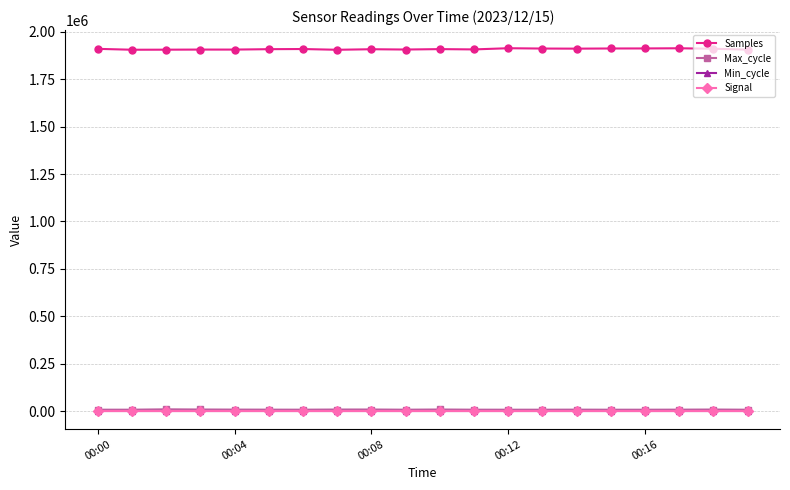

What are all the series names shown in the legend?

Samples, Max_cycle, Min_cycle, Signal